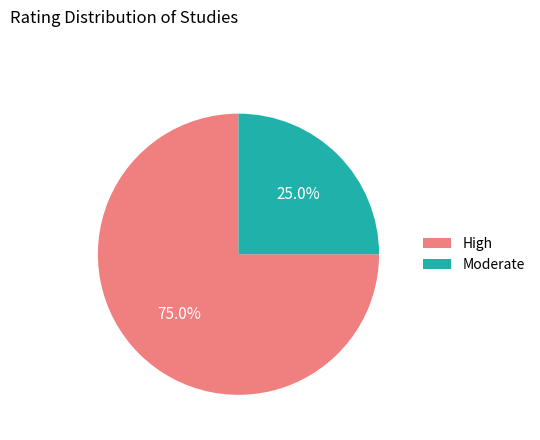

Approximately how many times larger is the value at High compared to Moderate?

3.0